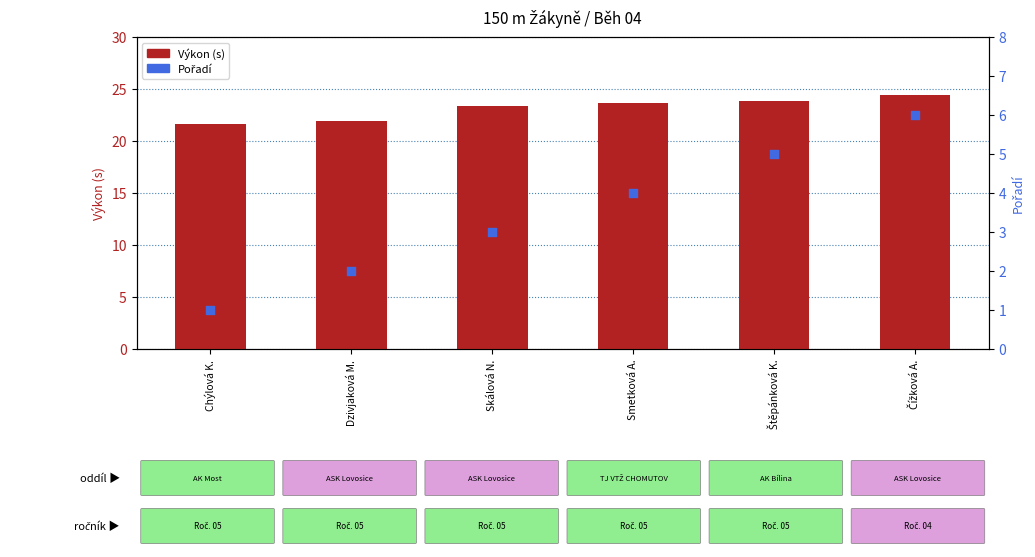

Which series has the largest Y range (max minus min)?

Pořadí